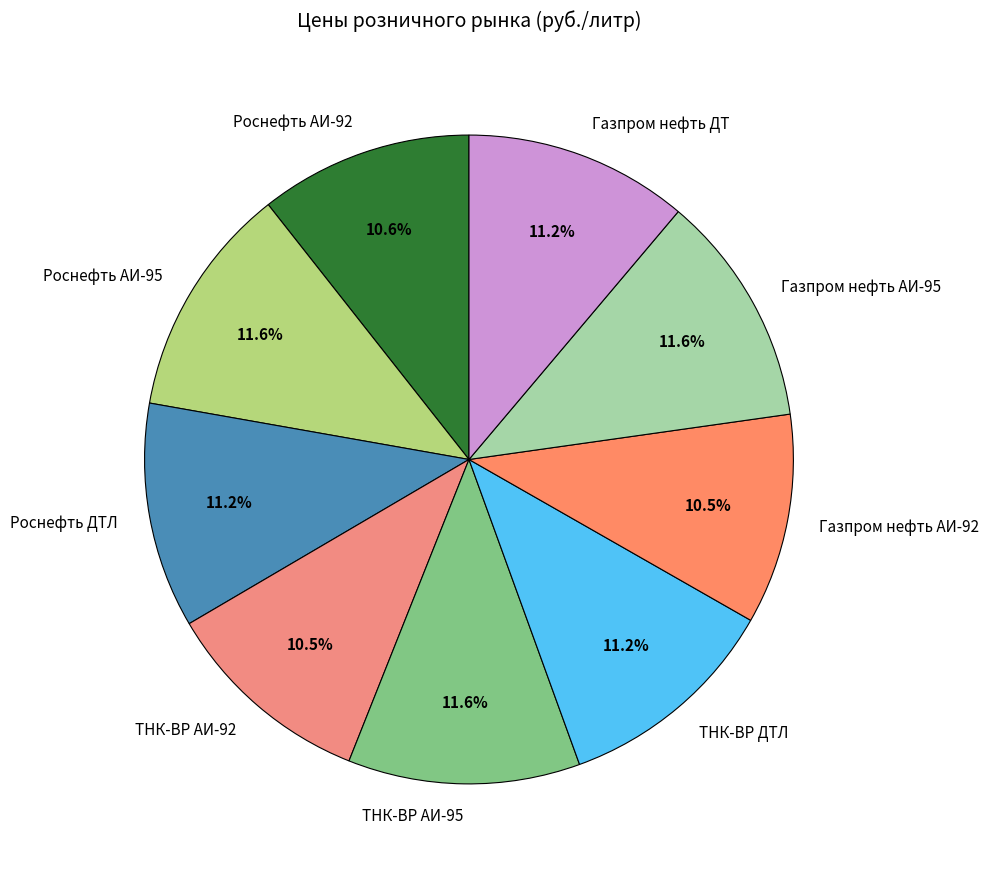

Count the number of slices in the pie.

9